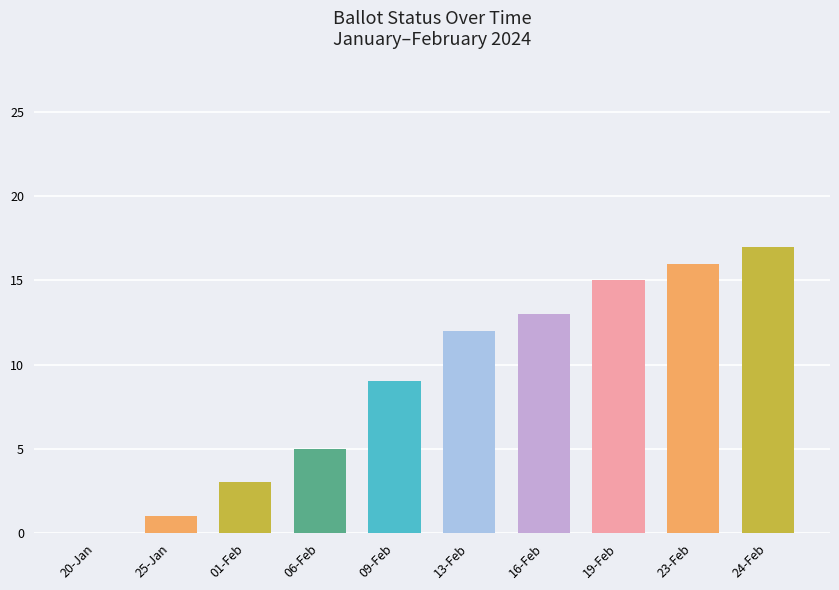

What is the sum of the values at 20-Jan and 16-Feb?

13